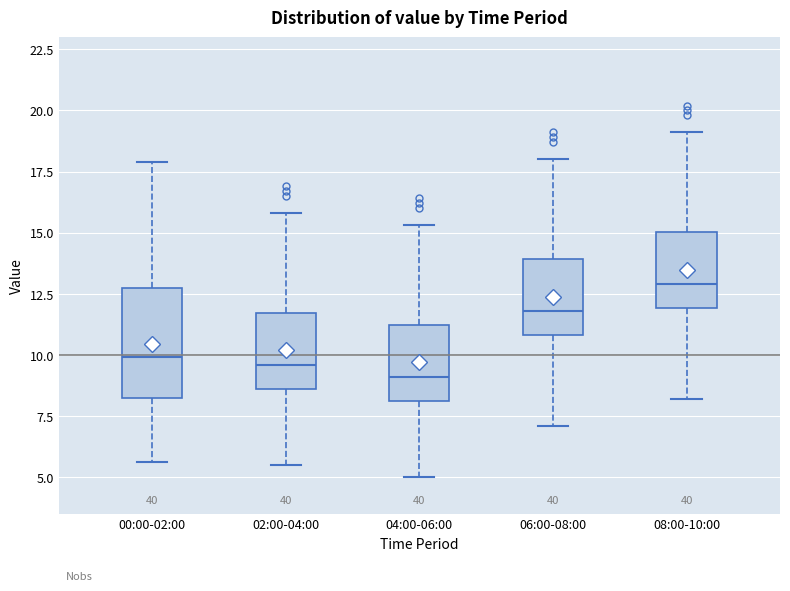

Reading left to right, read every box against the y-axis: the position of its median line, the range the box covers, and the ends of its whiskers. The values are not printed on the chart, so give them approximately, as read against the axis.

00:00-02:00: median 10.0, box 8.0 to 12.5, whiskers 5.5 to 18.0
02:00-04:00: median 9.5, box 8.5 to 11.5, whiskers 5.5 to 16.0
04:00-06:00: median 9.0, box 8.0 to 11.0, whiskers 5.0 to 15.5
06:00-08:00: median 12.0, box 11.0 to 14.0, whiskers 7.0 to 18.0
08:00-10:00: median 13.0, box 12.0 to 15.0, whiskers 8.0 to 19.0